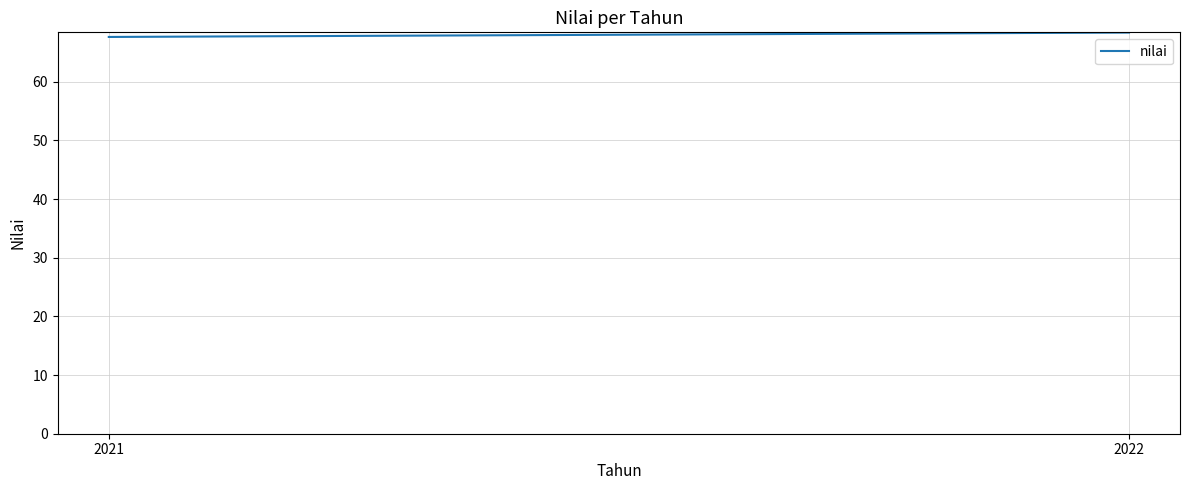

The value at 2021 is 67.6. True or false?

True